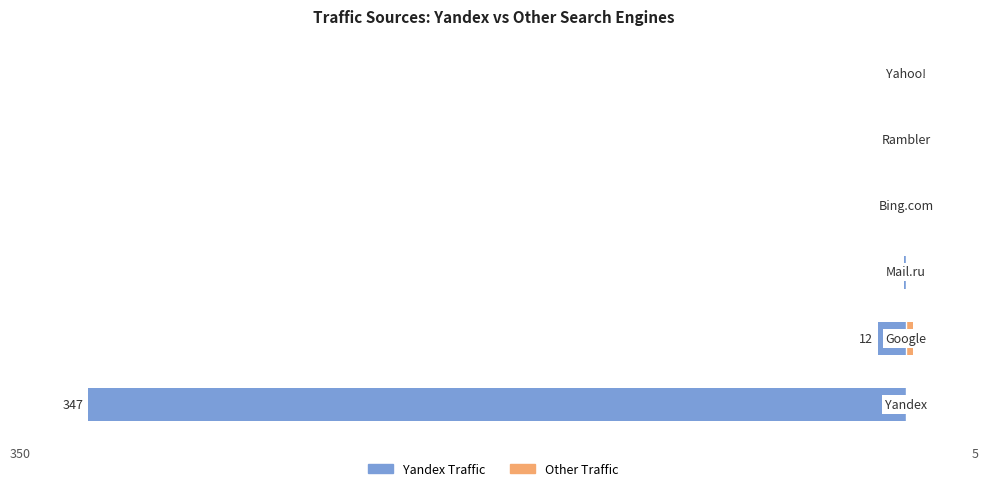

The Other Traffic series shows 0 at 5. True or false?

True